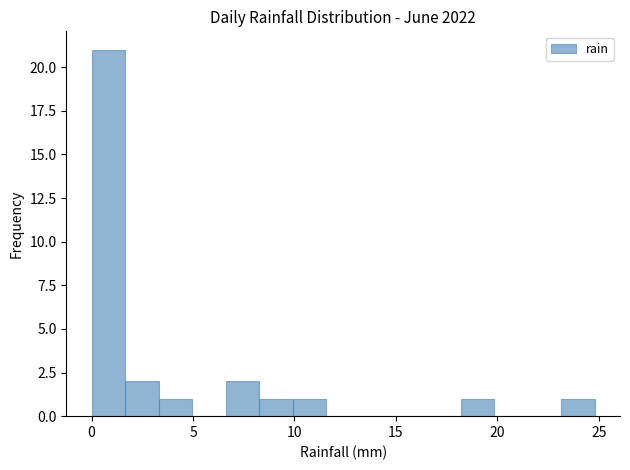

Around what value on the x-axis is the tallest bar? Give the approximate position of its centre, as read against the axis.

1.0